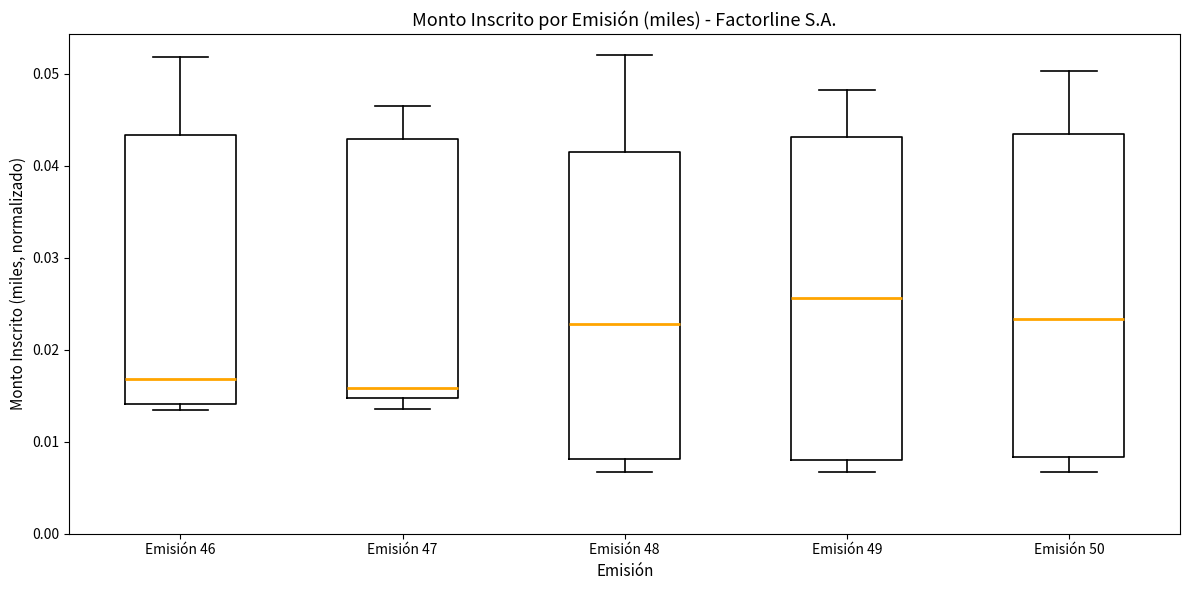

Where does the upper whisker of the box for Emisión 50 end on the y-axis? The values are not printed on the chart, so give them approximately, as read against the axis.

0.050